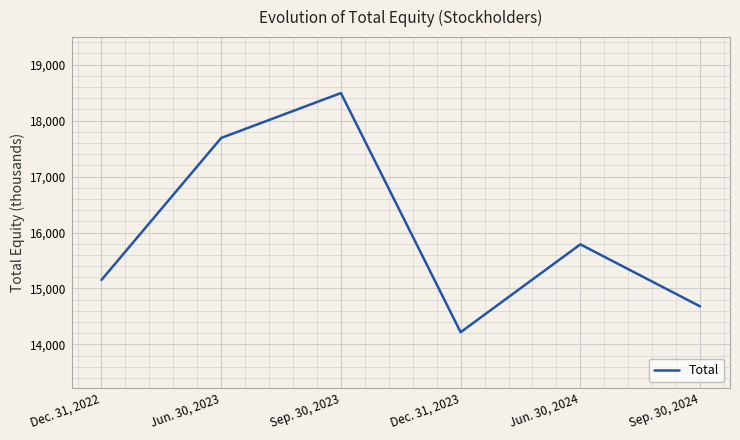

Which category has the highest value across all series?

Sep. 30, 2023